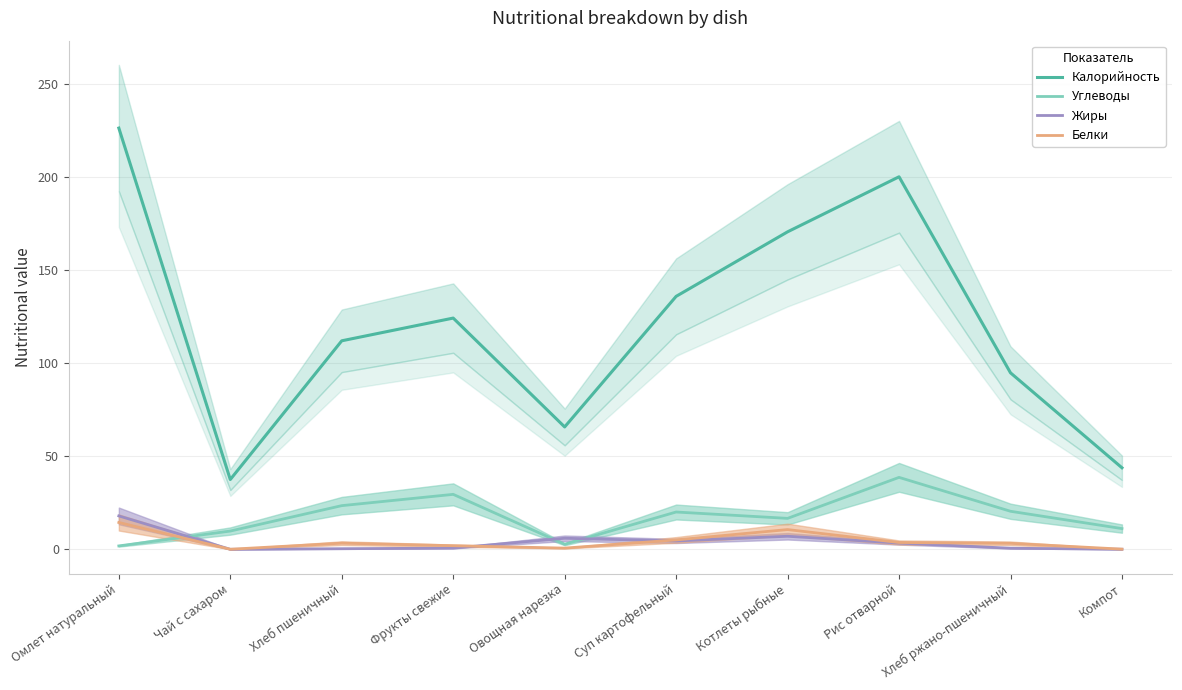

Is it true that Углеводы equals 23.3 at Котлеты рыбные?

False